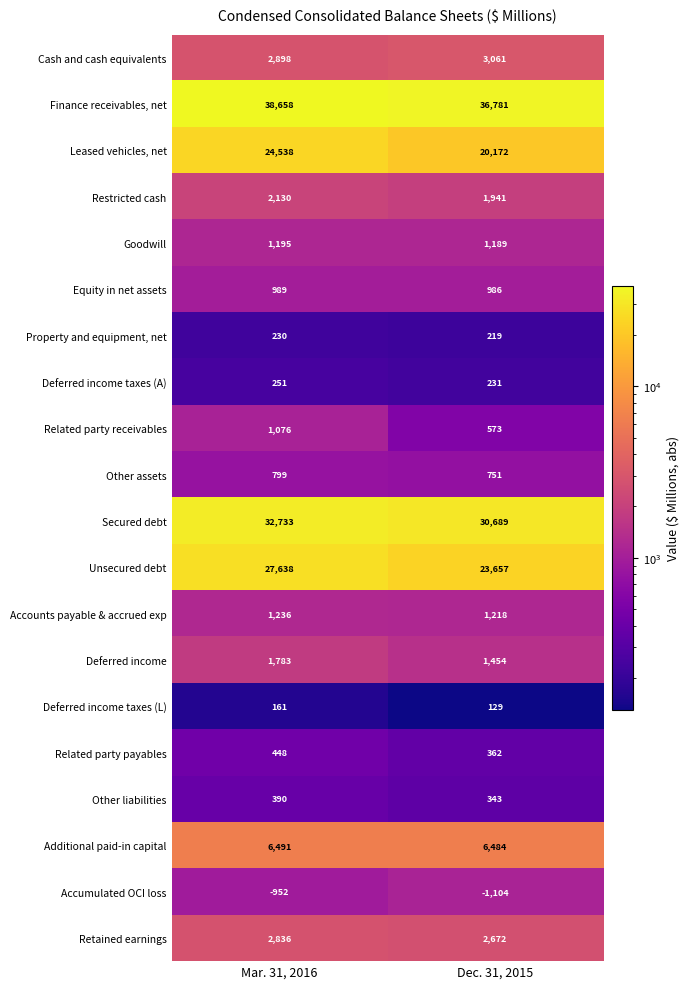

Rank the series at Dec. 31, 2015 from lowest to highest value.

Accumulated OCI loss, Deferred income taxes (L), Property and equipment, net, Deferred income taxes (A), Other liabilities, Related party payables, Related party receivables, Other assets, Equity in net assets, Goodwill, Accounts payable & accrued exp, Deferred income, Restricted cash, Retained earnings, Cash and cash equivalents, Additional paid-in capital, Leased vehicles, net, Unsecured debt, Secured debt, Finance receivables, net